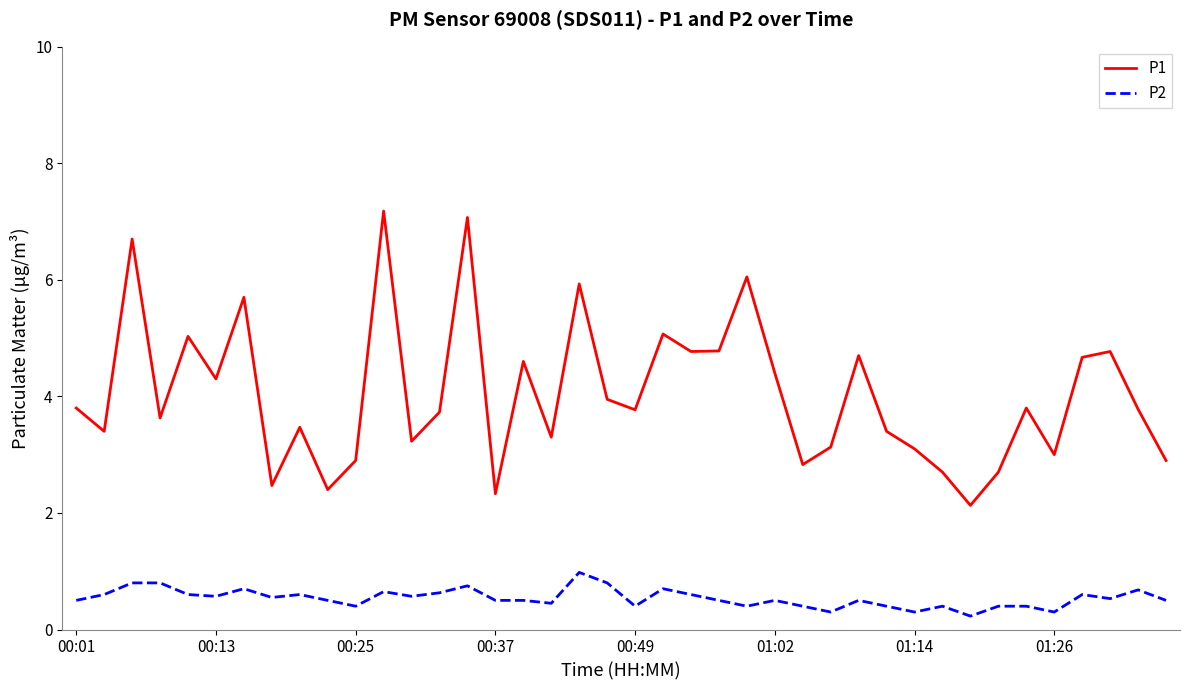

What is the highest value of the P2 series?

1.0